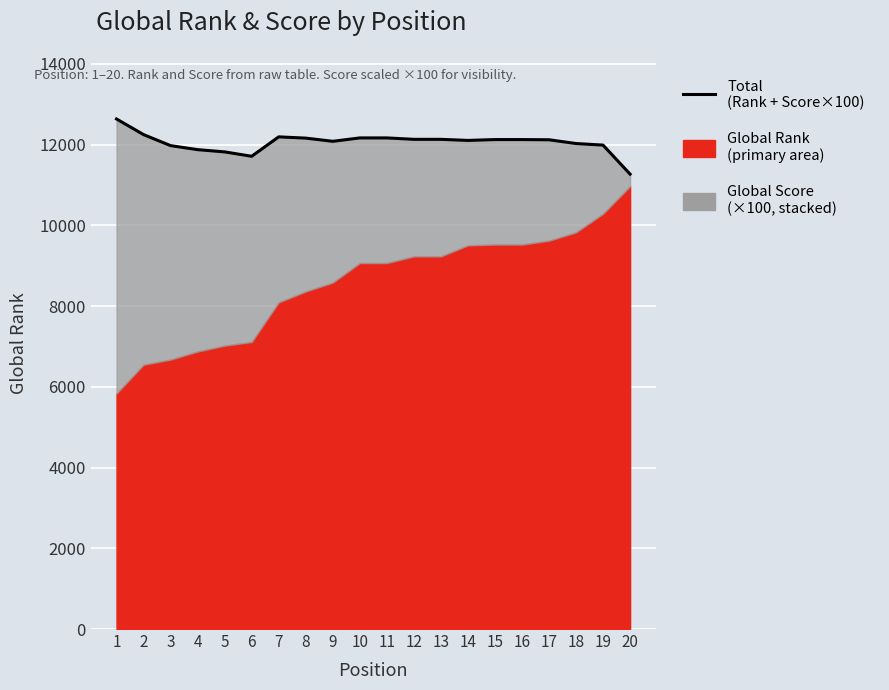

What is the difference between the maximum and minimum values?

1366